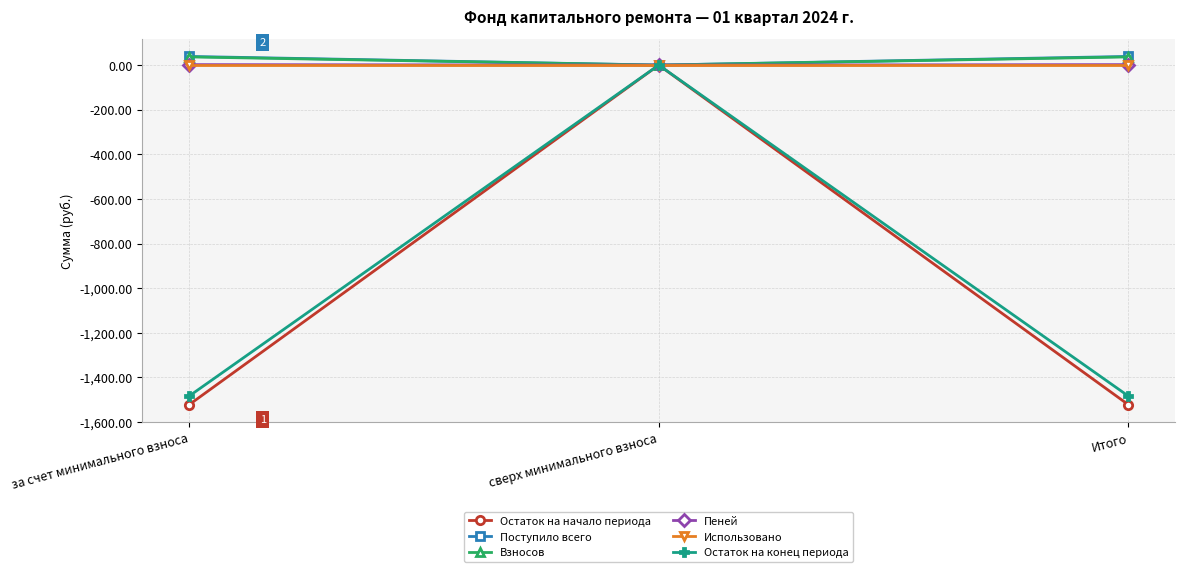

What is the sum of all Взносов values?

73.2